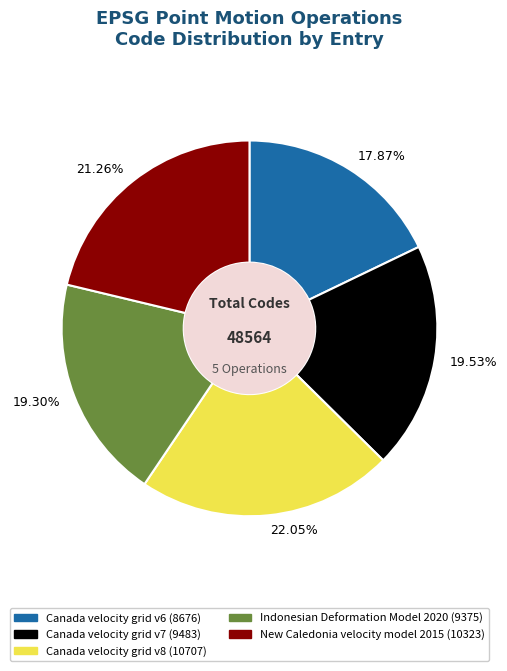

What is the ratio of the value at 22.05% to the value at 19.30%?

1.1